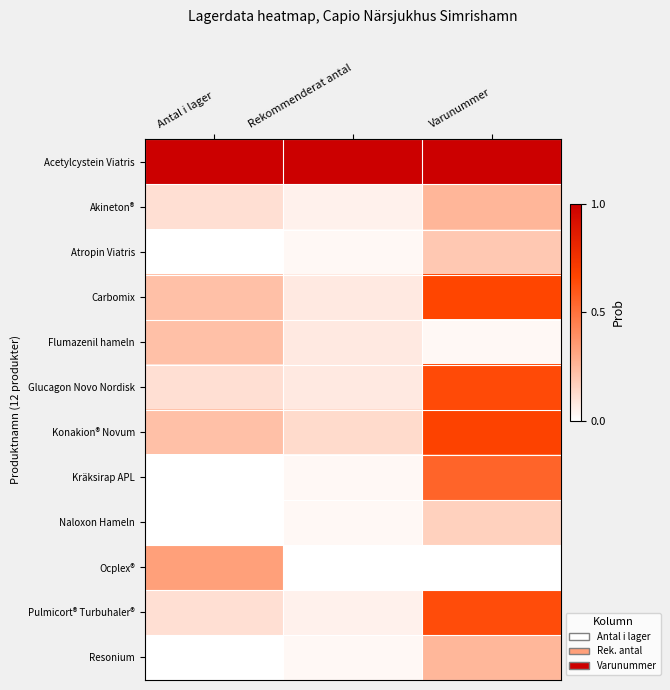

What is the total value across all series at Antal i lager?

2.3